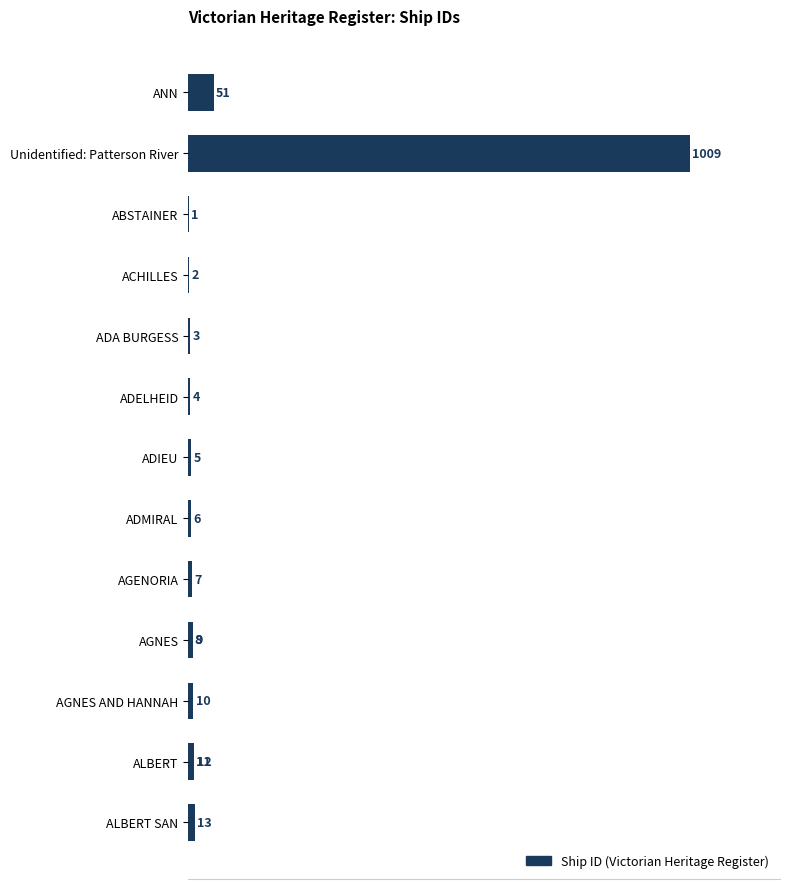

The chart shows a value of 6 at AGNES AND HANNAH. True or false?

False